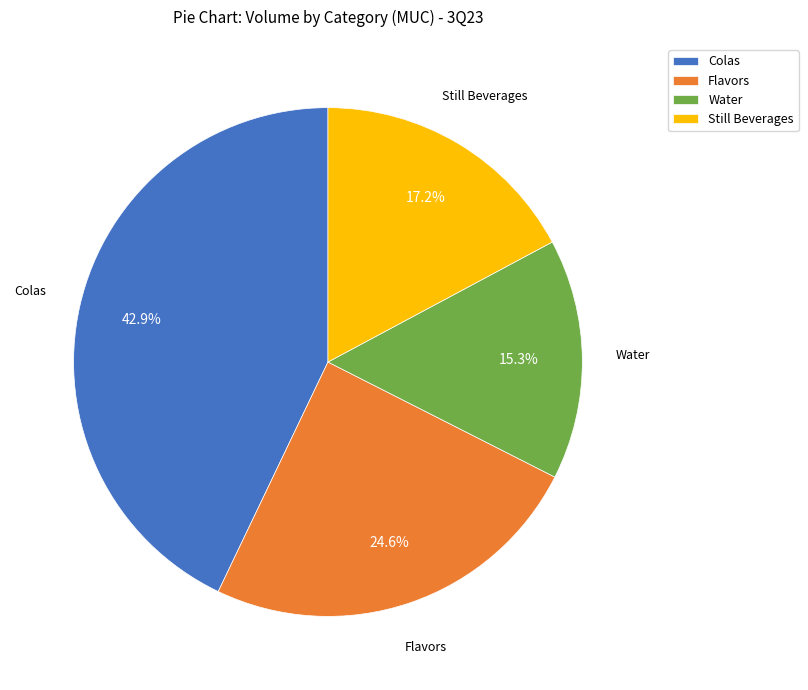

Combined, do Flavors and Still Beverages account for over 50%?

No